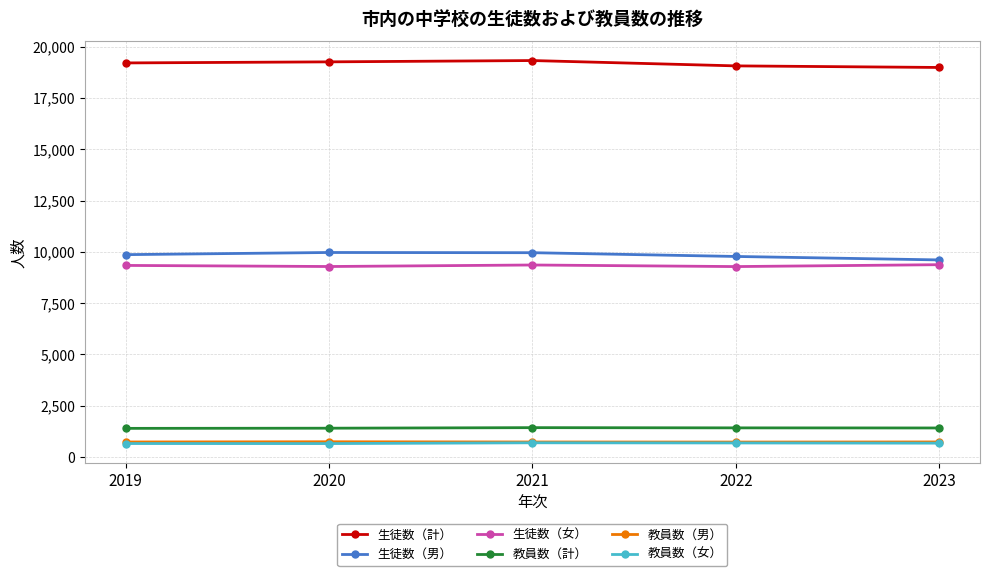

Does the chart have visible grid lines?

Yes